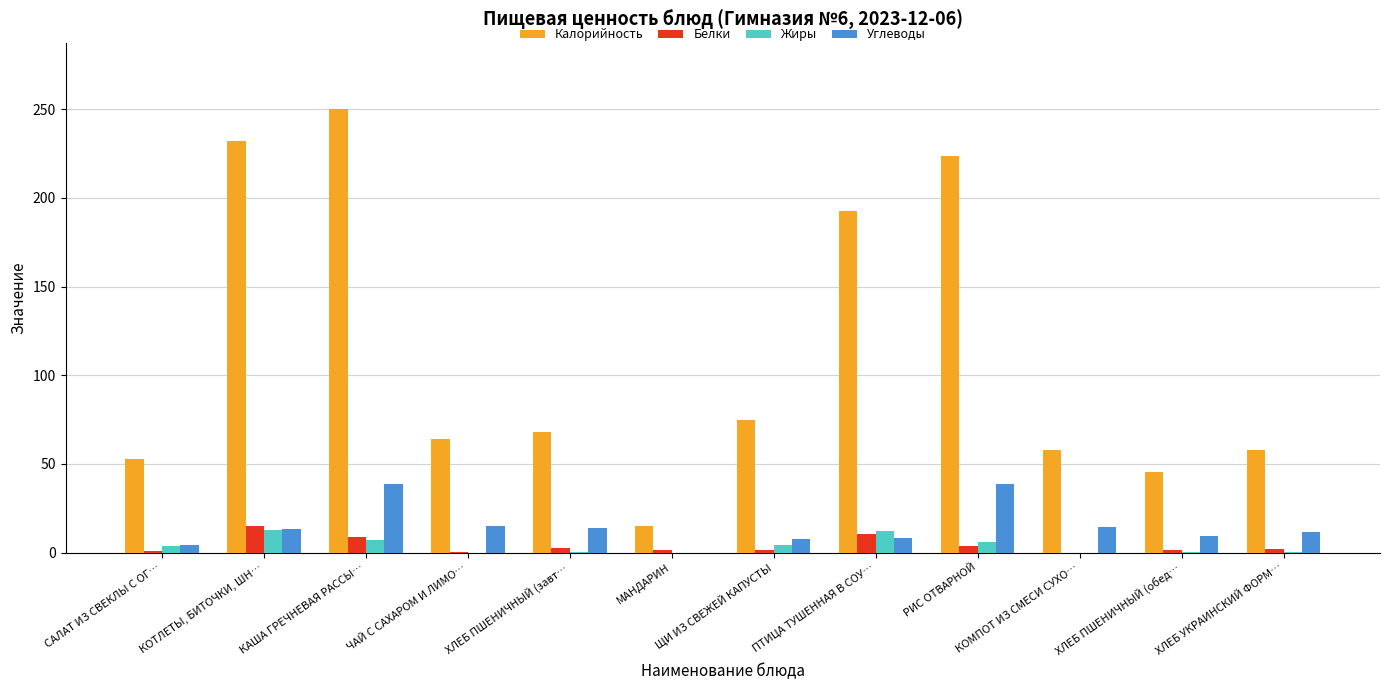

Which series changed the most between КАША ГРЕЧНЕВАЯ РАССЫ… and КОМПОТ ИЗ СМЕСИ СУХО…?

Калорийность